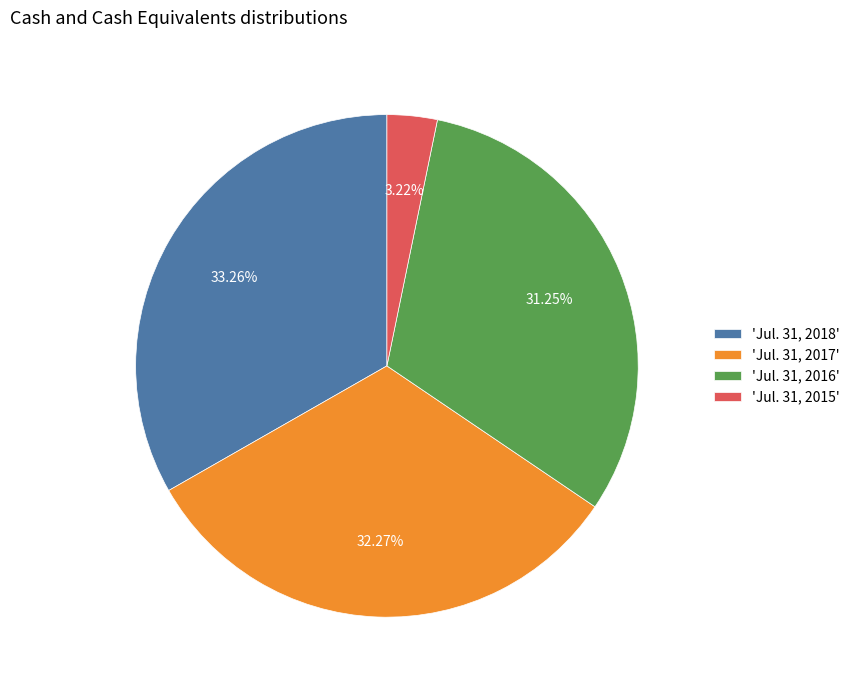

Does 'Jul. 31, 2016' represent more than half of the total?

No